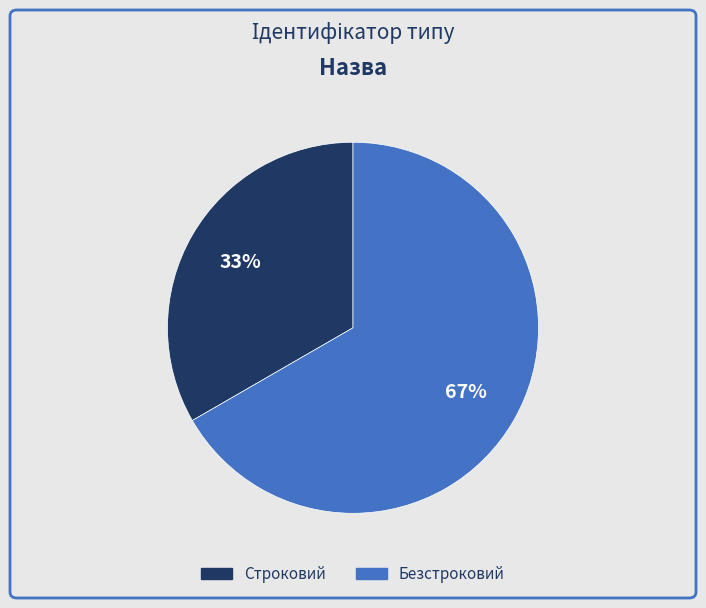

Which has a higher value, Строковий or Безстроковий?

Безстроковий